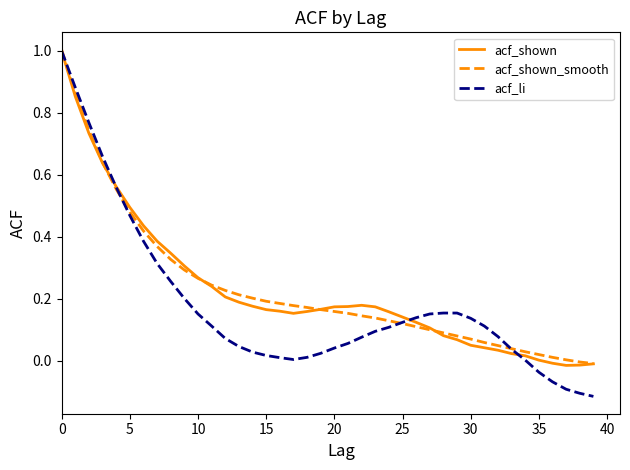

Which series has the largest range (max minus min)?

acf_li